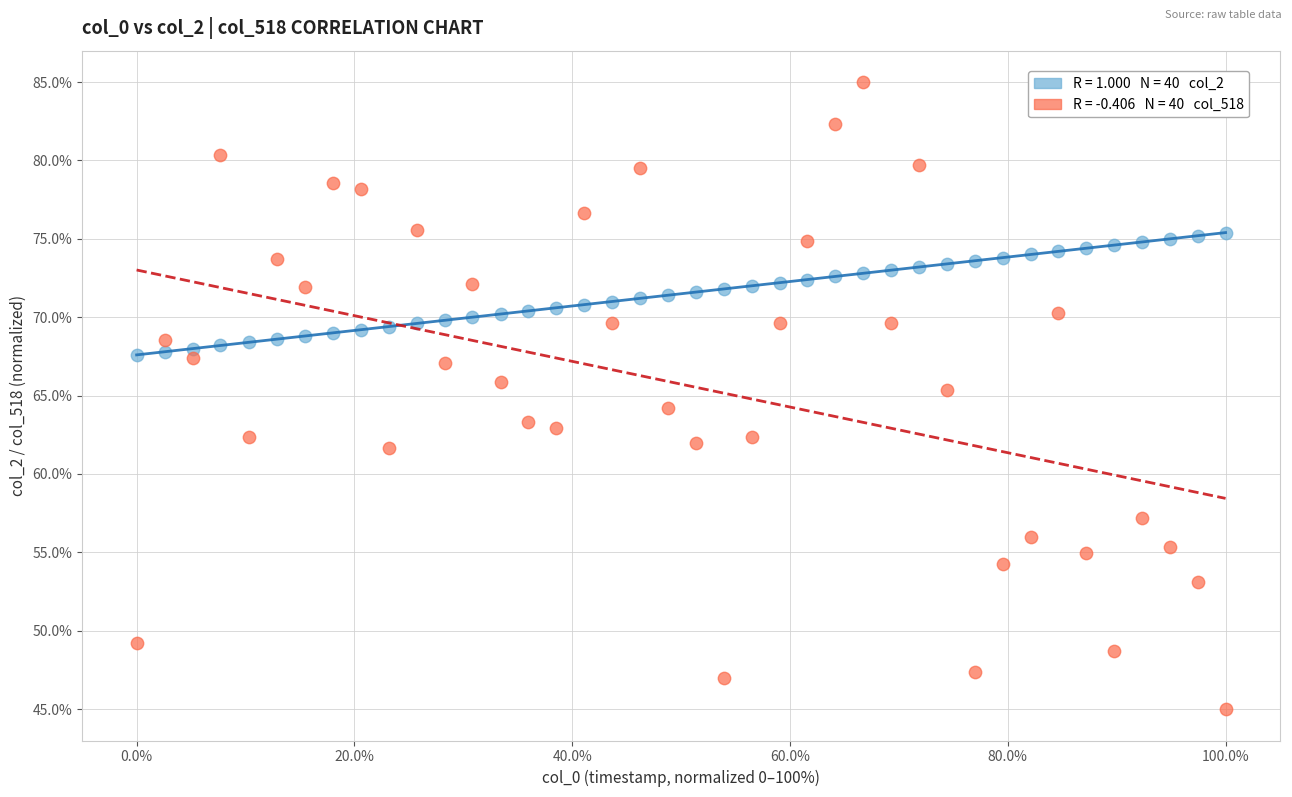

Across all data points, what is the range of X values (max minus min)?

100.0